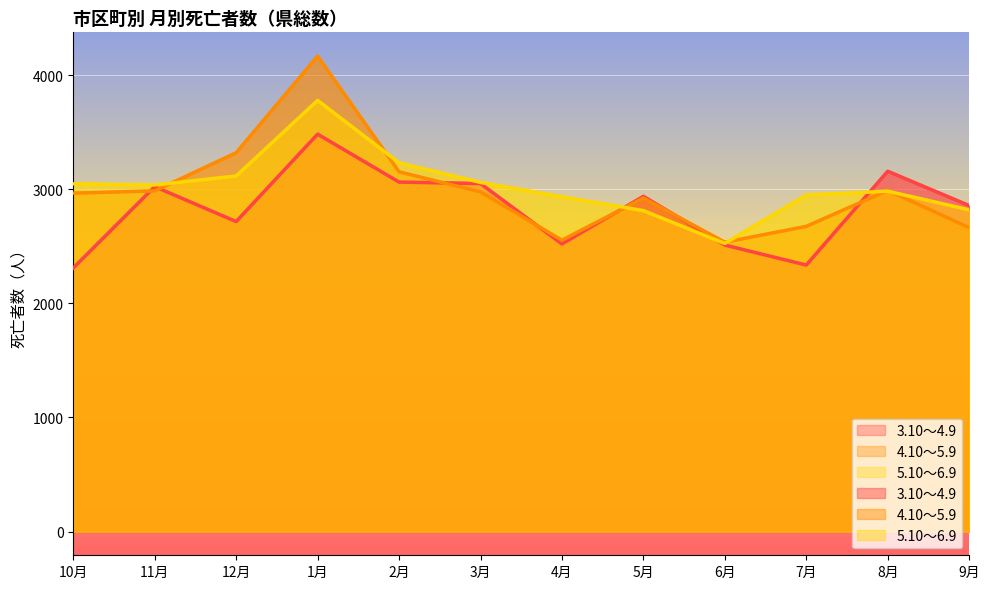

Which has a higher value, 8月 or 6月?

8月